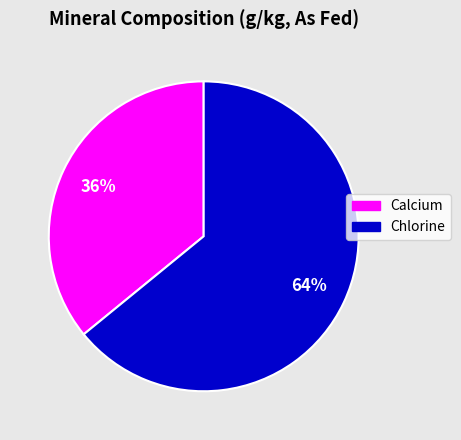

Which category has the smallest portion of the pie?

Calcium